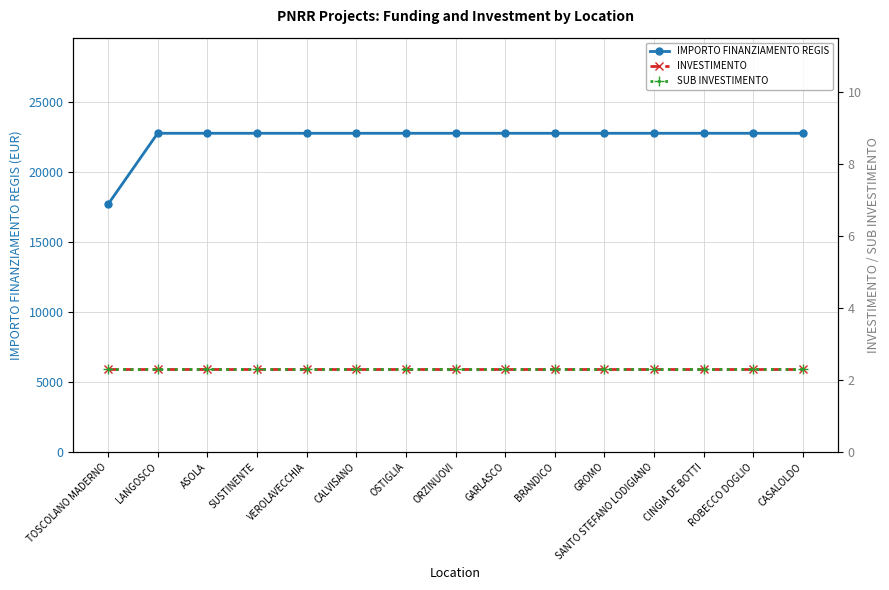

Which series has the largest total across all categories?

IMPORTO FINANZIAMENTO REGIS